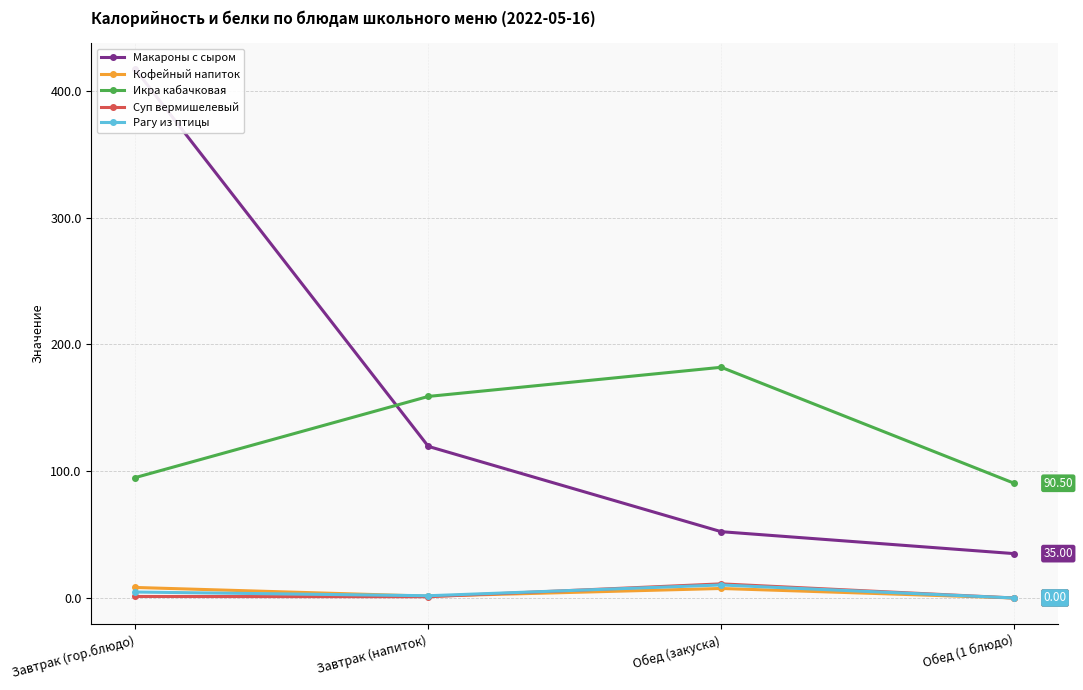

How many times do Кофейный напиток and Суп вермишелевый cross each other?

1